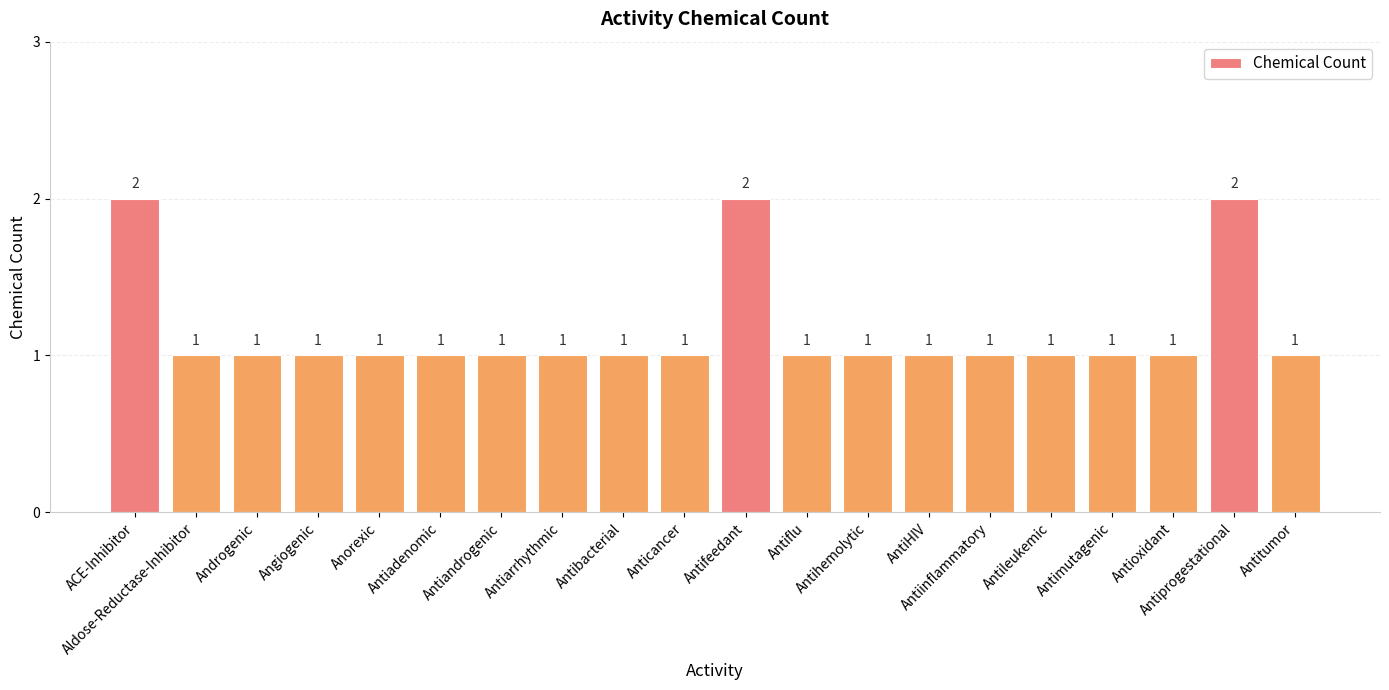

What is the difference between the maximum and minimum values?

1